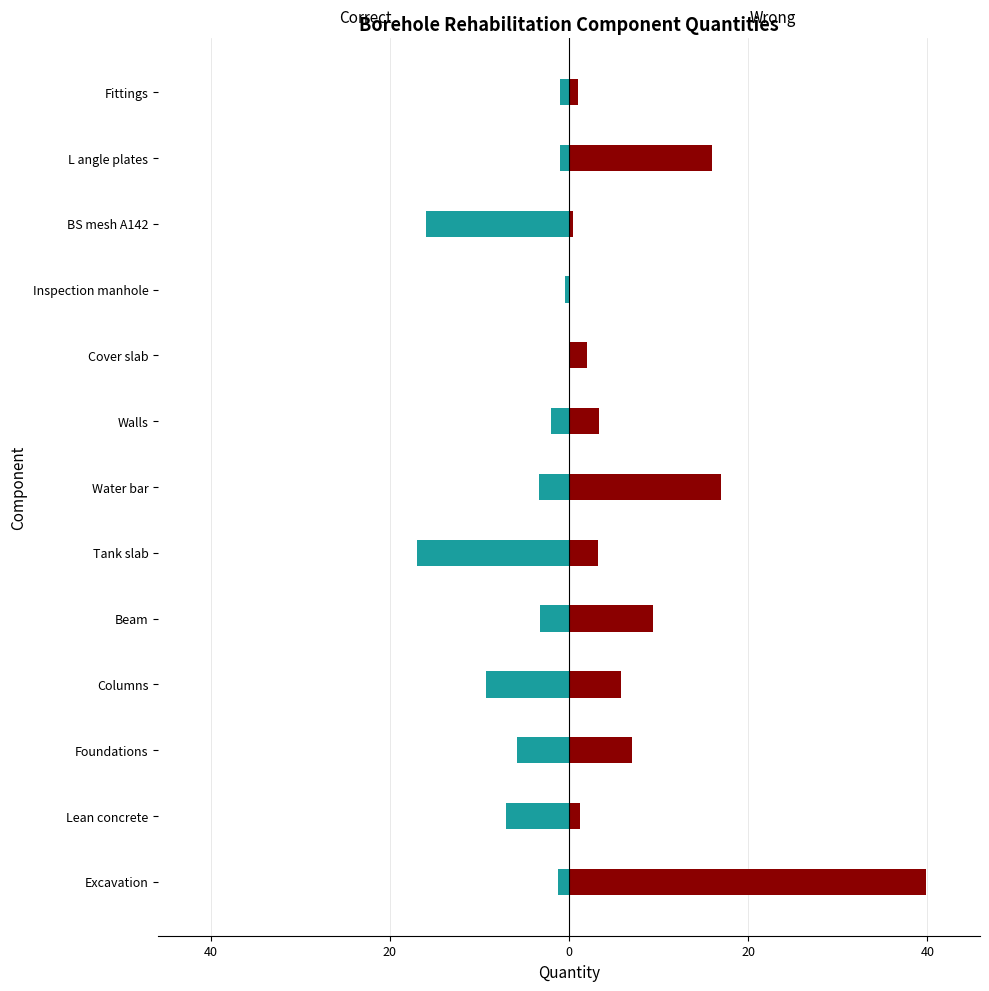

Which series has the largest range (max minus min)?

Wrong